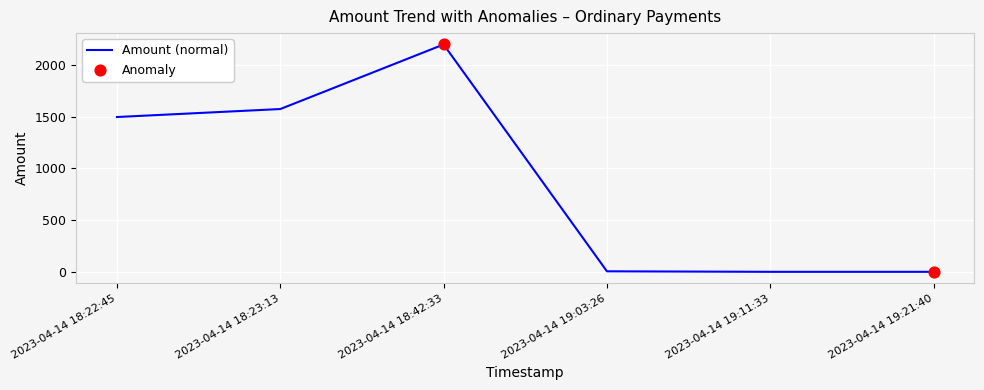

What is the change in value from 2023-04-14 18:22:45 to 2023-04-14 19:11:33?

-1498.0